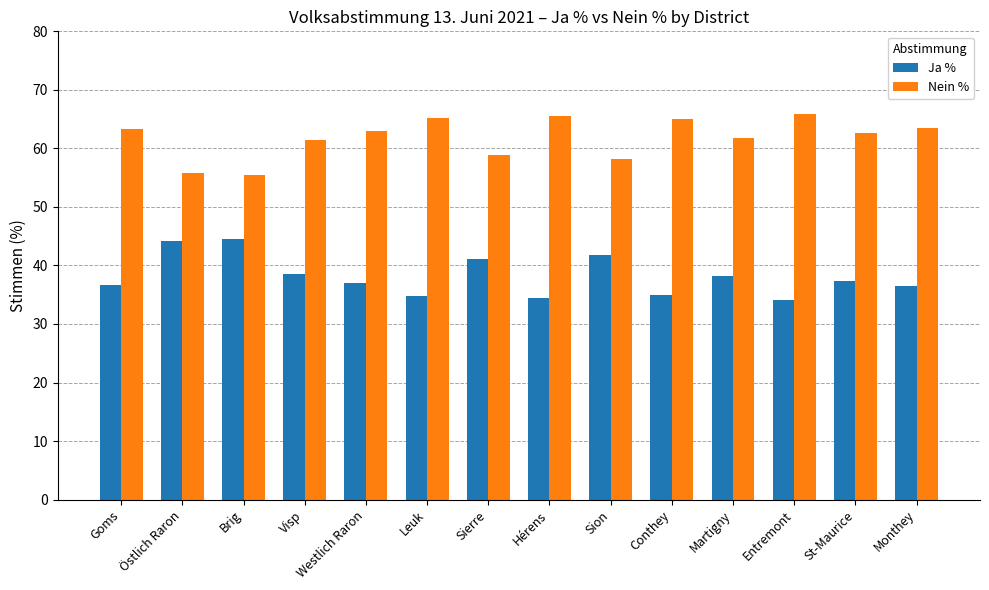

What is the spread (max minus min) of values at Westlich Raron?

26.0